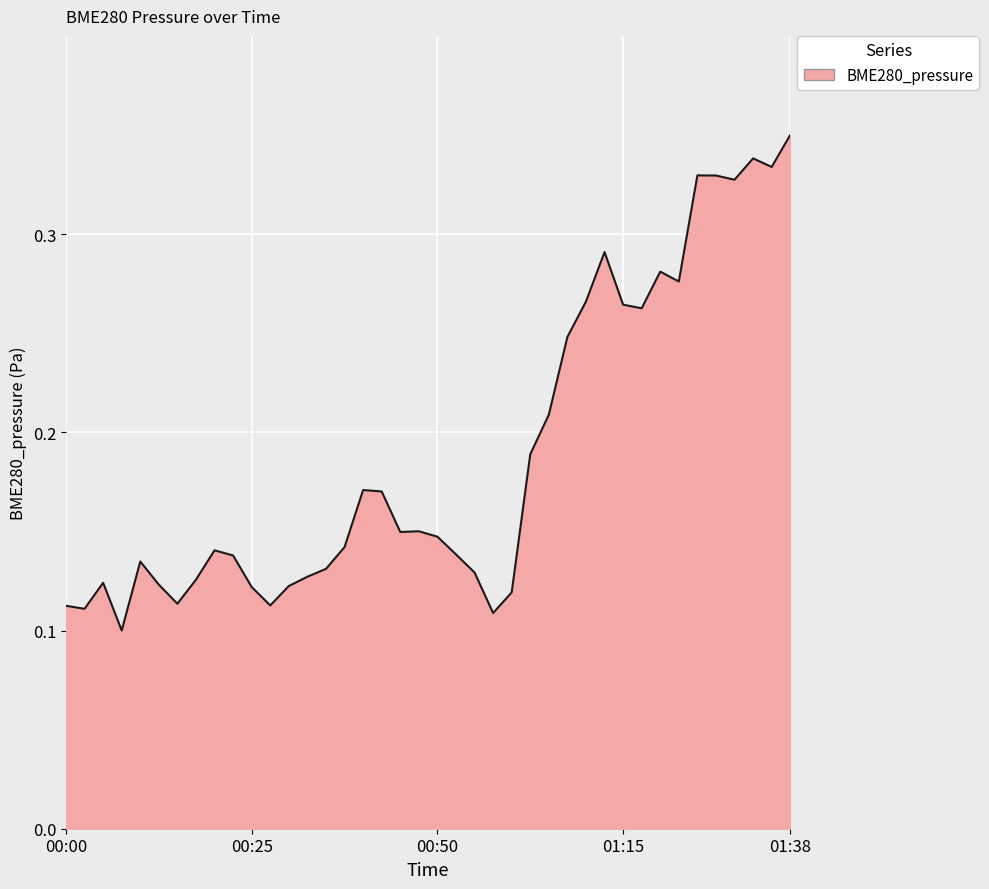

Does the chart have visible grid lines?

Yes